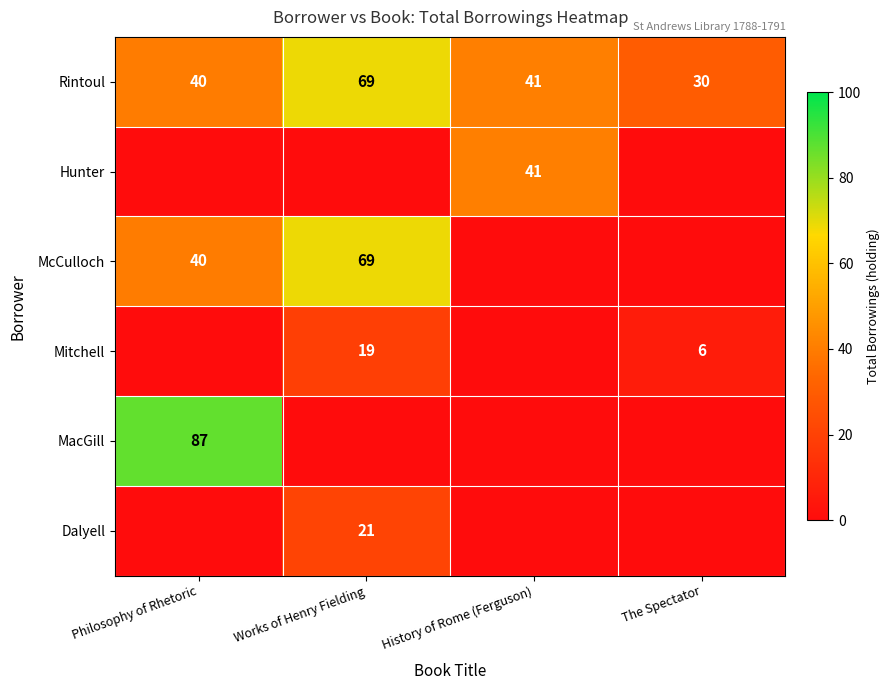

List the labels in order of Rintoul value, largest first.

Works of Henry Fielding, History of Rome (Ferguson), Philosophy of Rhetoric, The Spectator